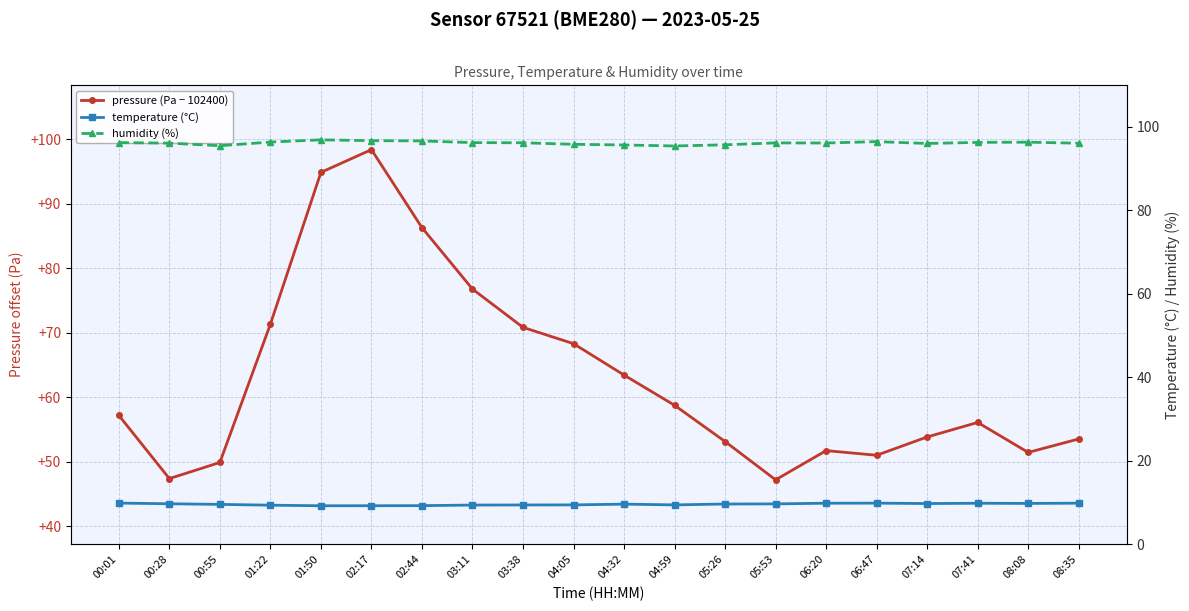

What are all the series names shown in the legend?

pressure (Pa − 102400), temperature (°C), humidity (%)